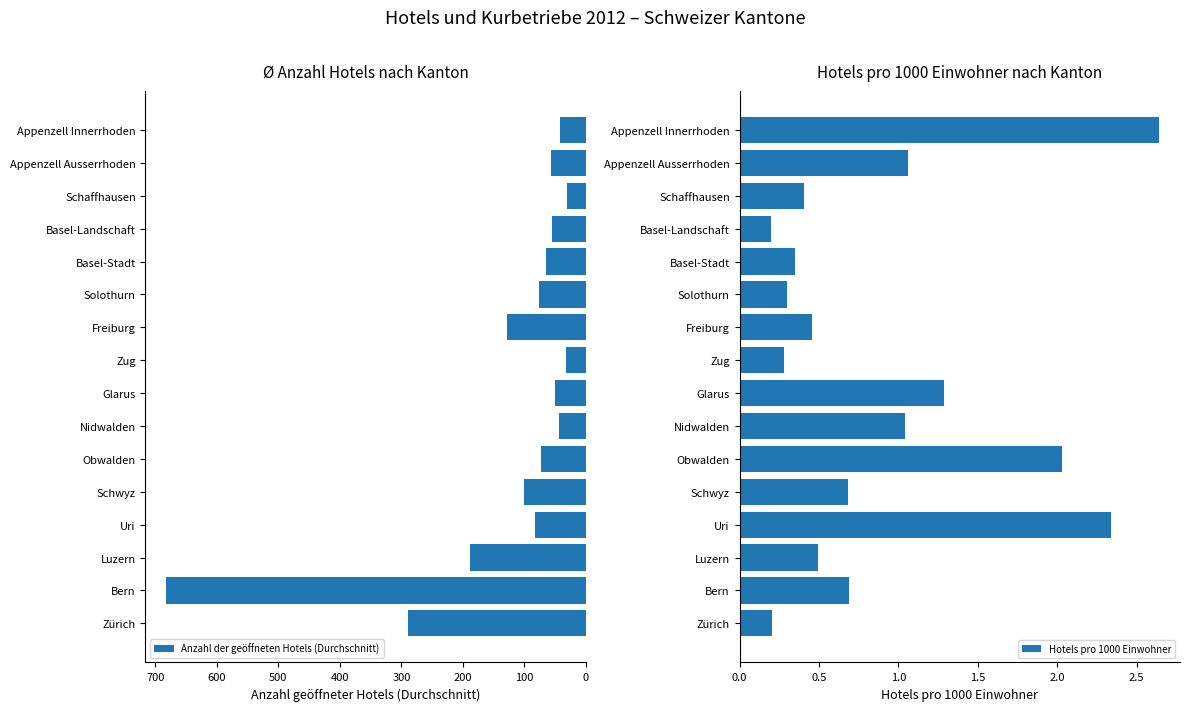

Which series has the largest total across all categories?

Anzahl der geöffneten Hotels (Durchschnitt)